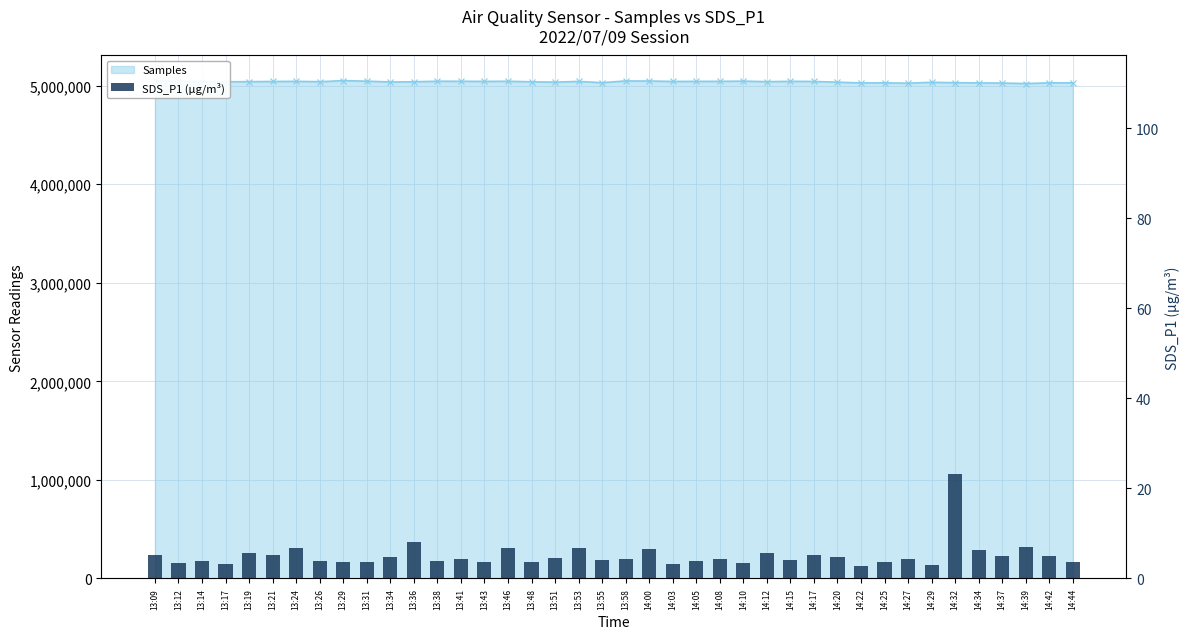

Which has a higher value, 13:29 or 14:34?

14:34